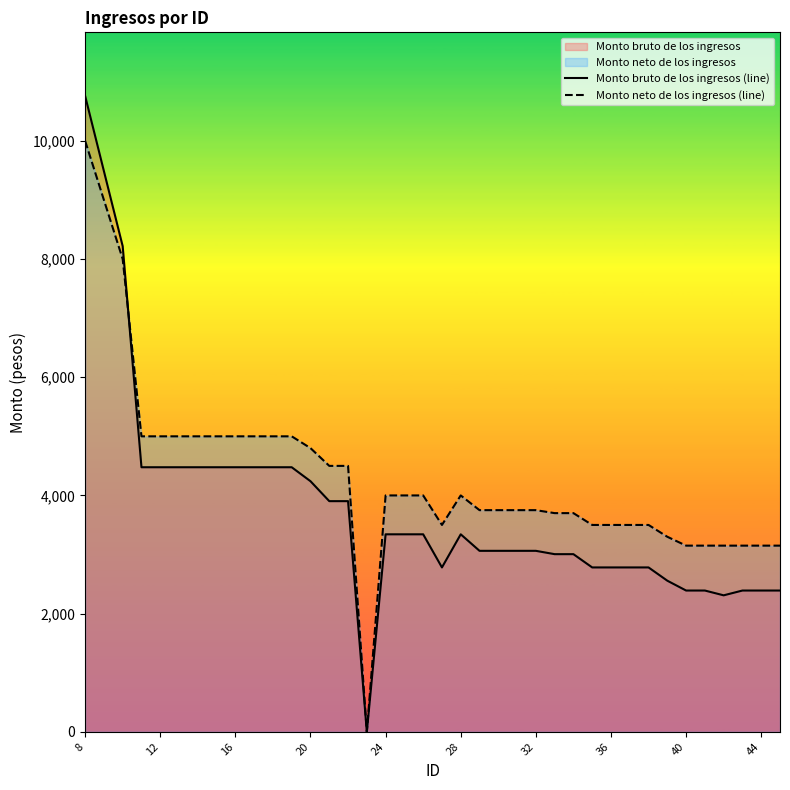

What is the difference between the highest and lowest values at 40?

759.7